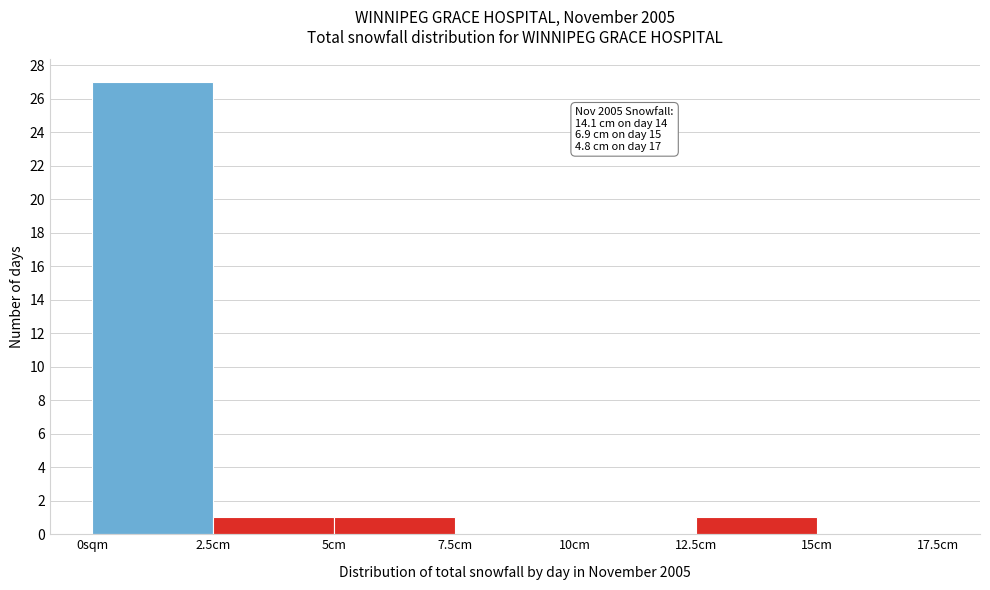

Reading left to right, list all the values displayed in this chart.

0sqm=27	2.5cm=1	5cm=1	7.5cm=0	10cm=0	12.5cm=1	15cm=0